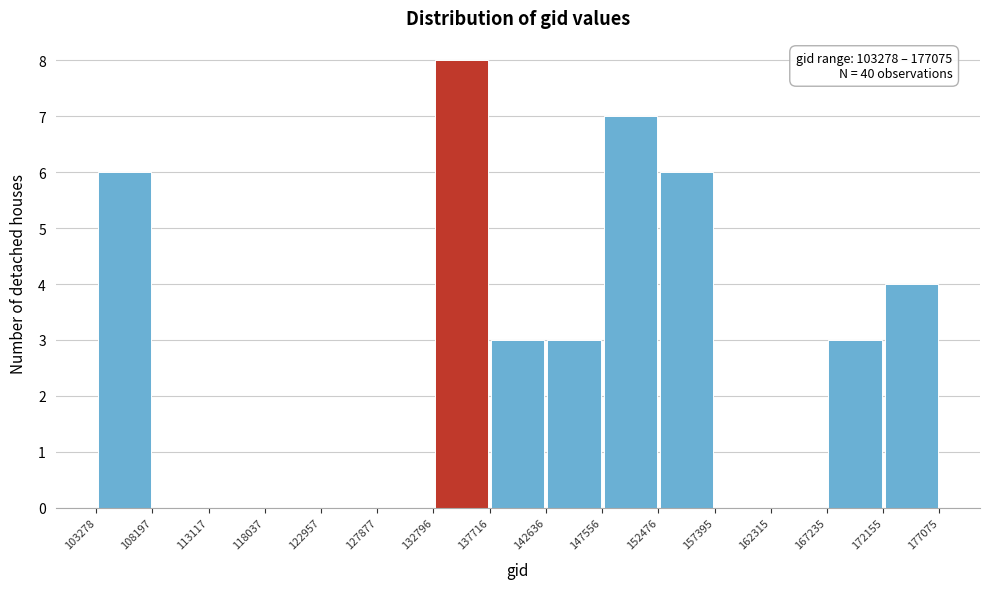

Over which range of the x-axis is the bar tallest?

132796 to 137716